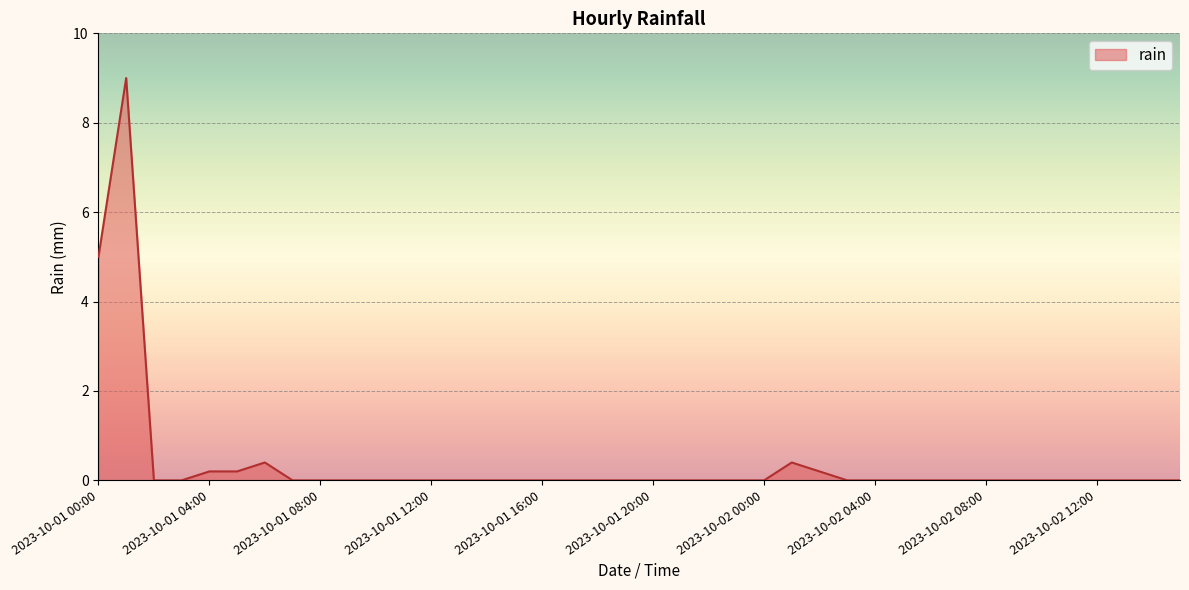

What is the maximum value shown in the chart?

9.0